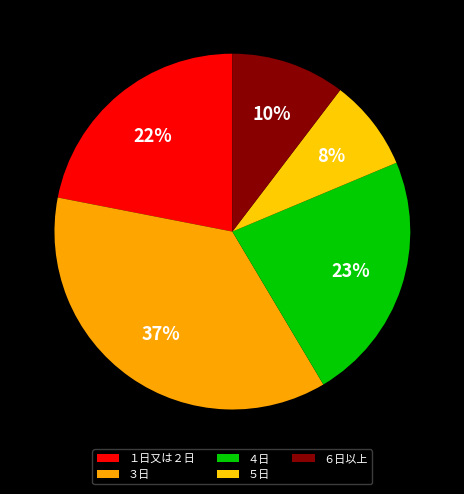

What portion of the pie excludes ３日?

63.4%